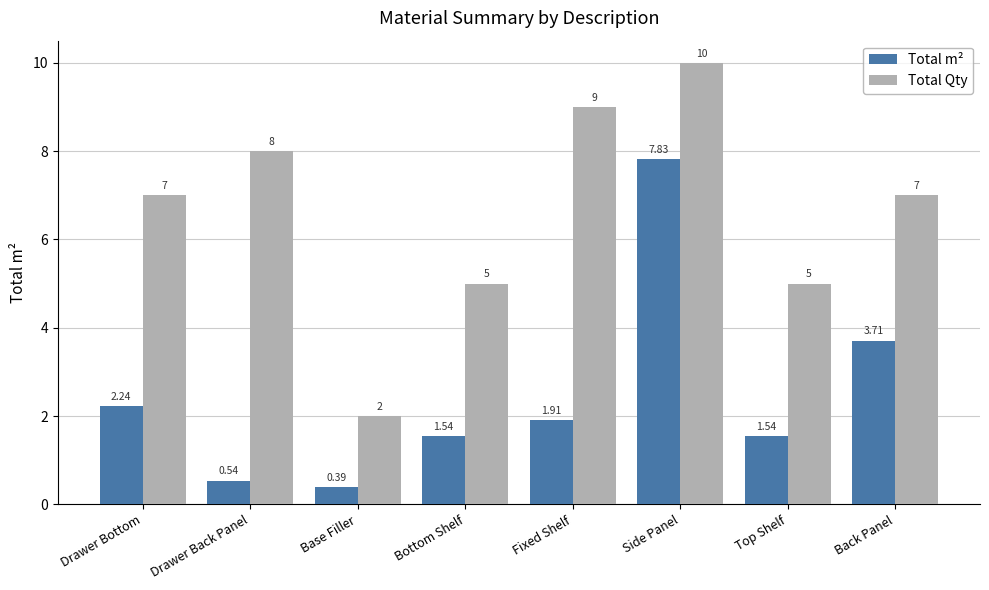

What is the difference between the highest and lowest values at Back Panel?

3.3